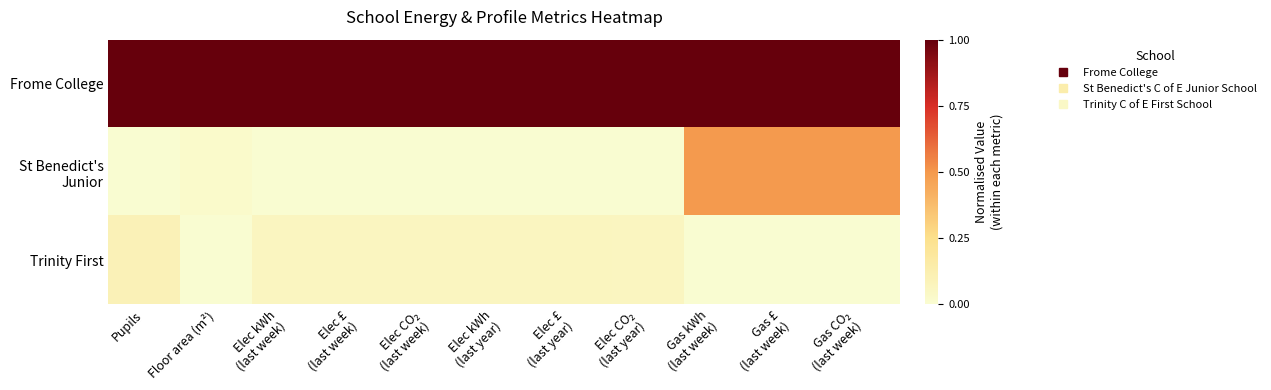

Which series has the largest total across all categories?

Frome College